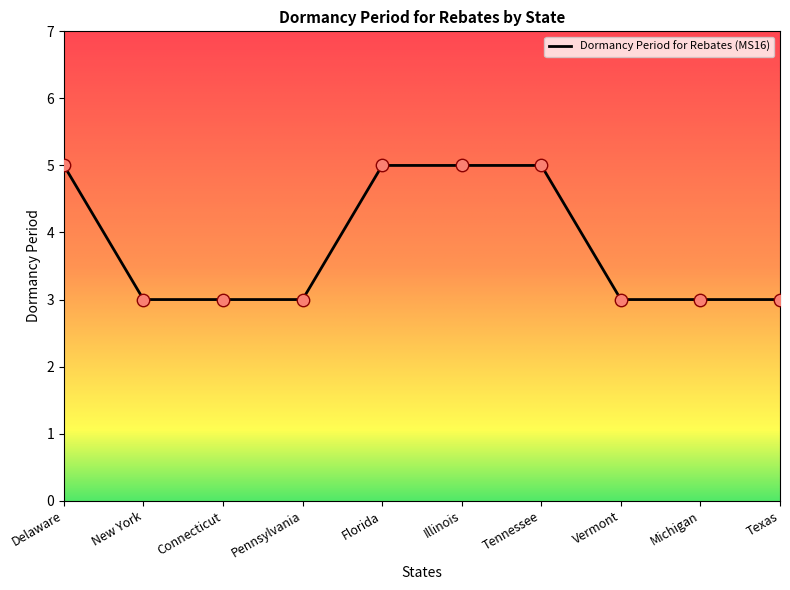

What is the ratio of the value at Delaware to the value at Vermont?

1.7